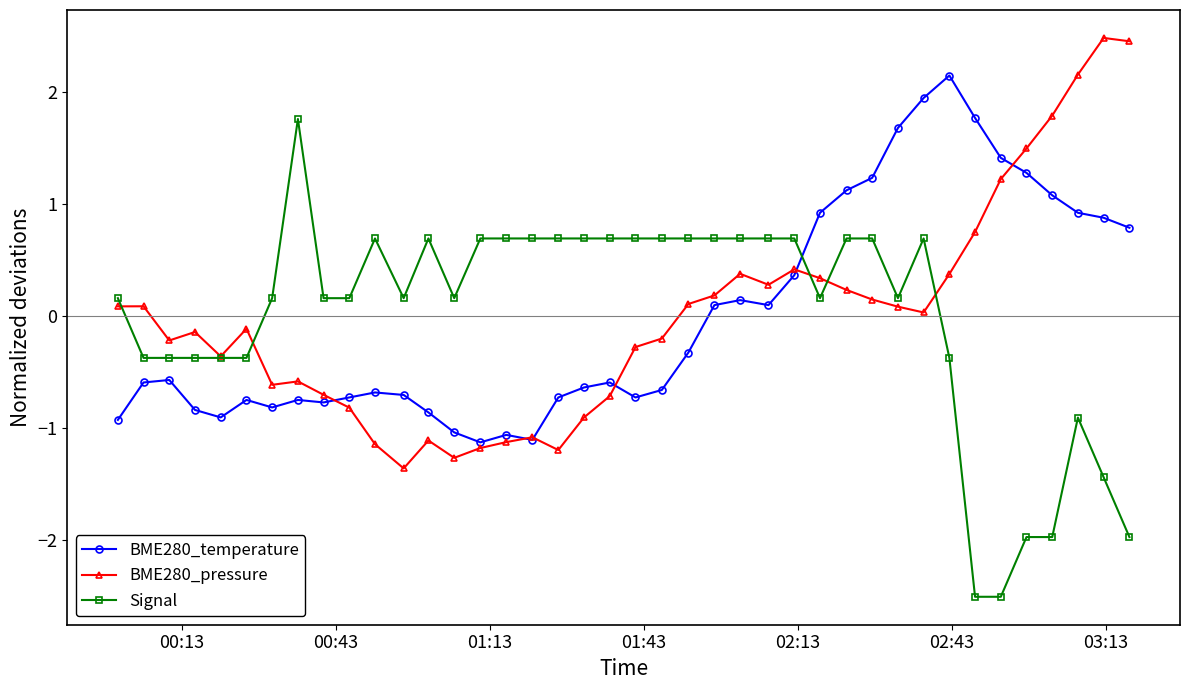

List the series in order of their peak value, lowest first.

Signal, BME280_temperature, BME280_pressure